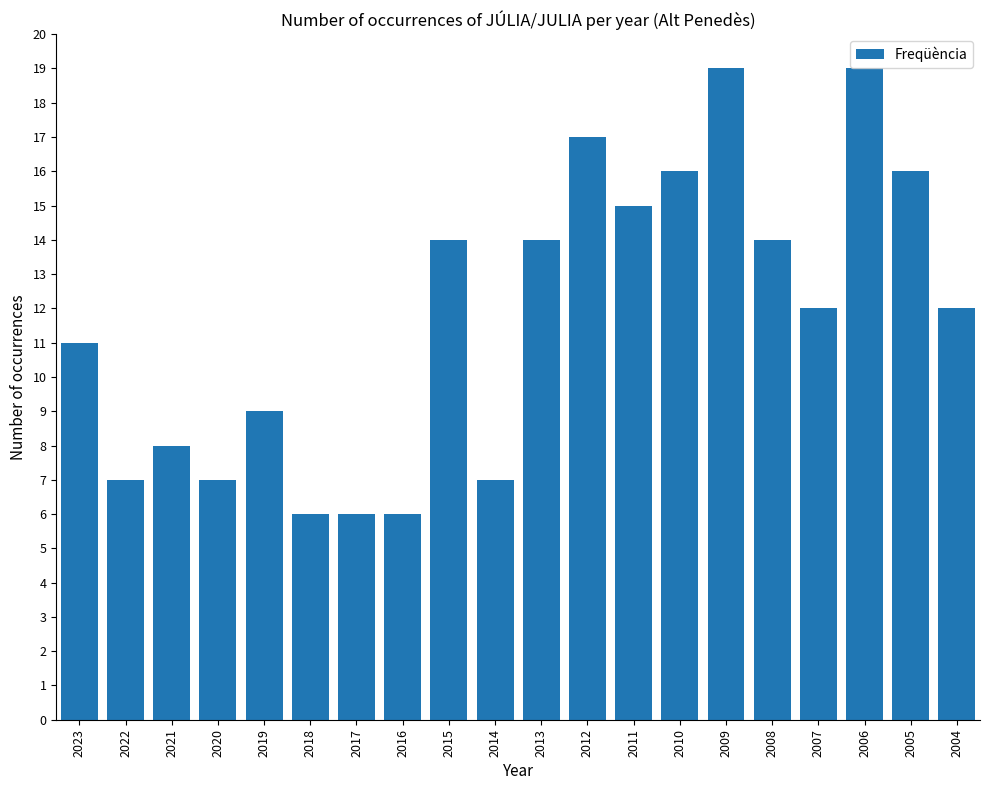

Which has a higher value, 2022 or 2012?

2012